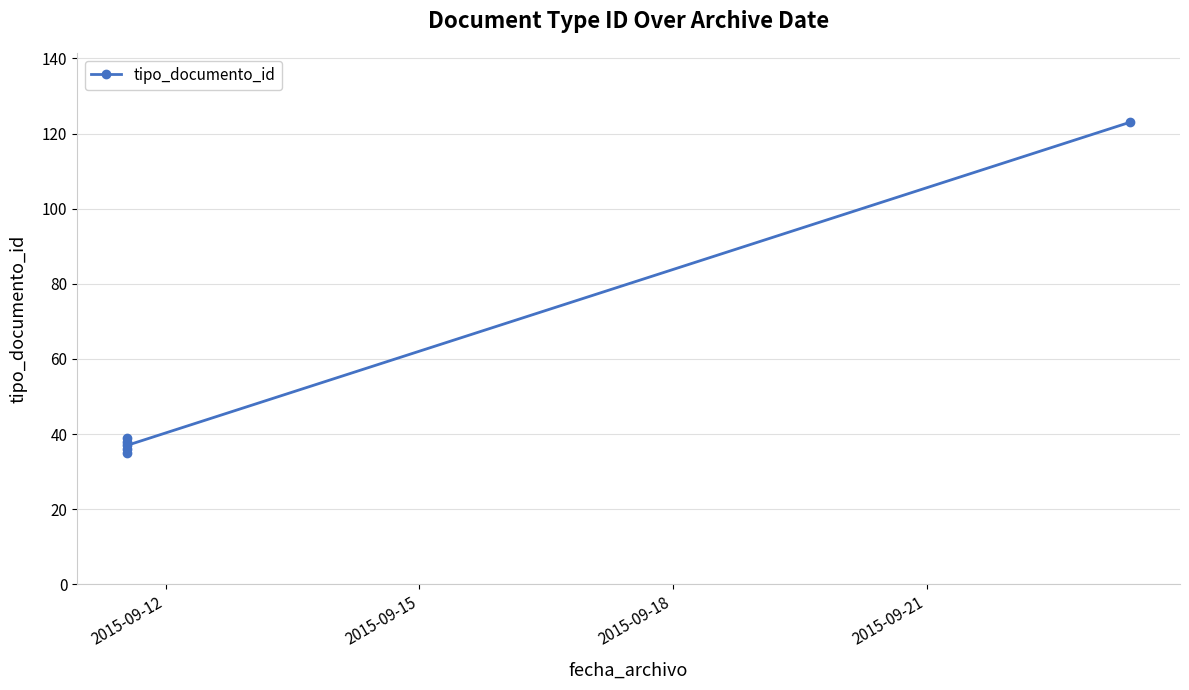

What is the average value?

51